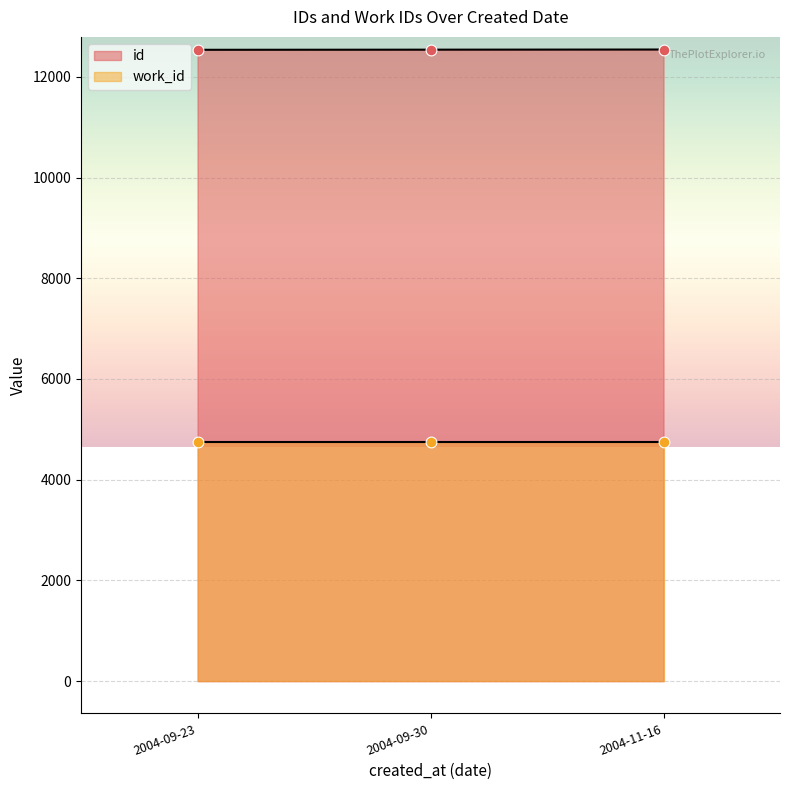

Which series contains the highest Y value?

id